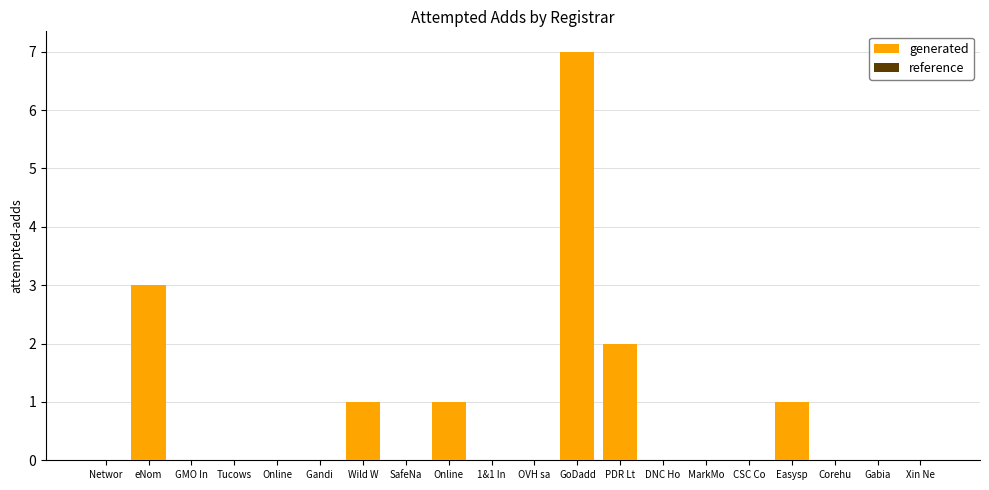

Are the bars horizontal?

No